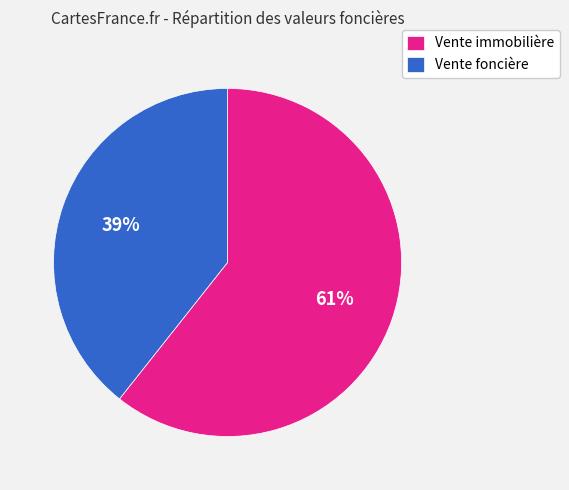

To the nearest percent, what is the combined percentage of Vente immobilière and Vente foncière?

100%